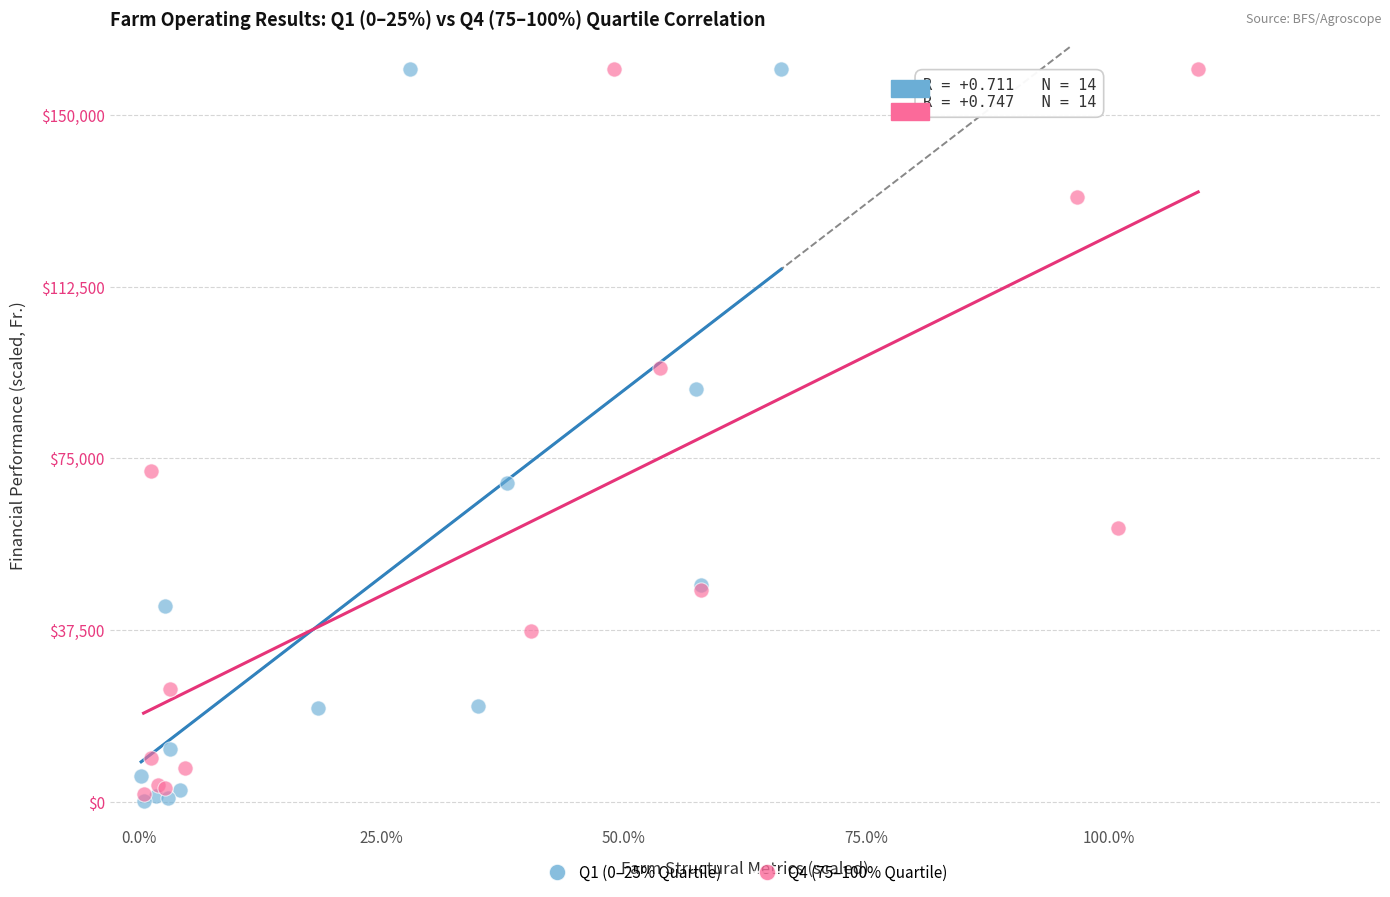

Which series contains the lowest Y value?

Q1 (0–25% Quartile)